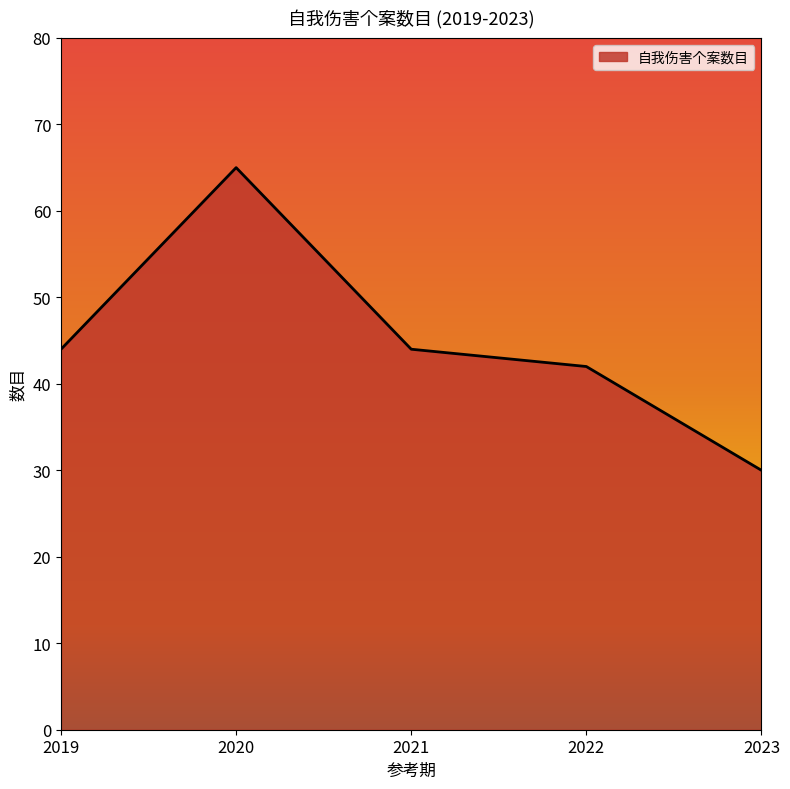

Count the number of categories in the chart.

5